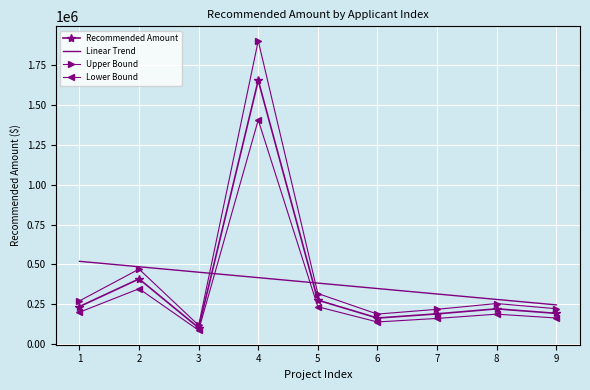

After their last crossing, which series has the higher values: Linear Trend or Lower Bound?

Linear Trend